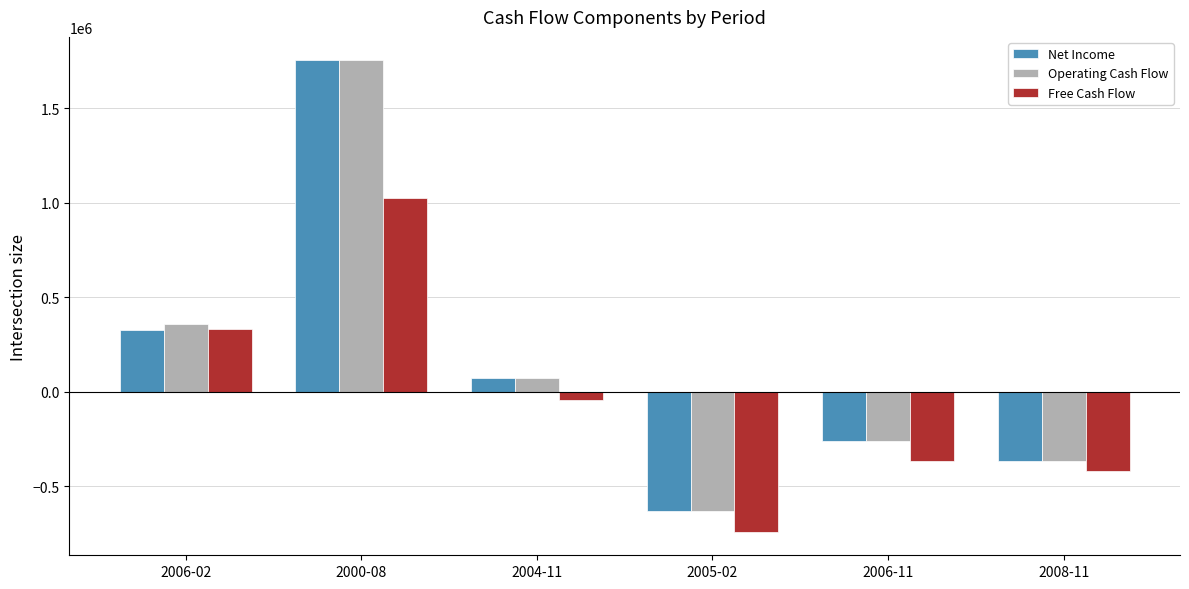

What is the greatest value displayed?

1753347